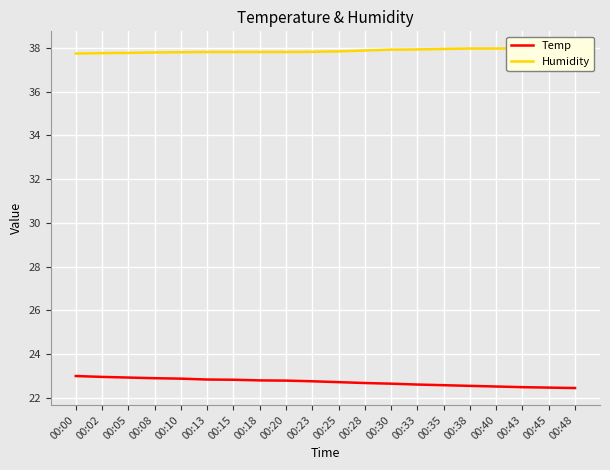

What are all the series names shown in the legend?

Temp, Humidity